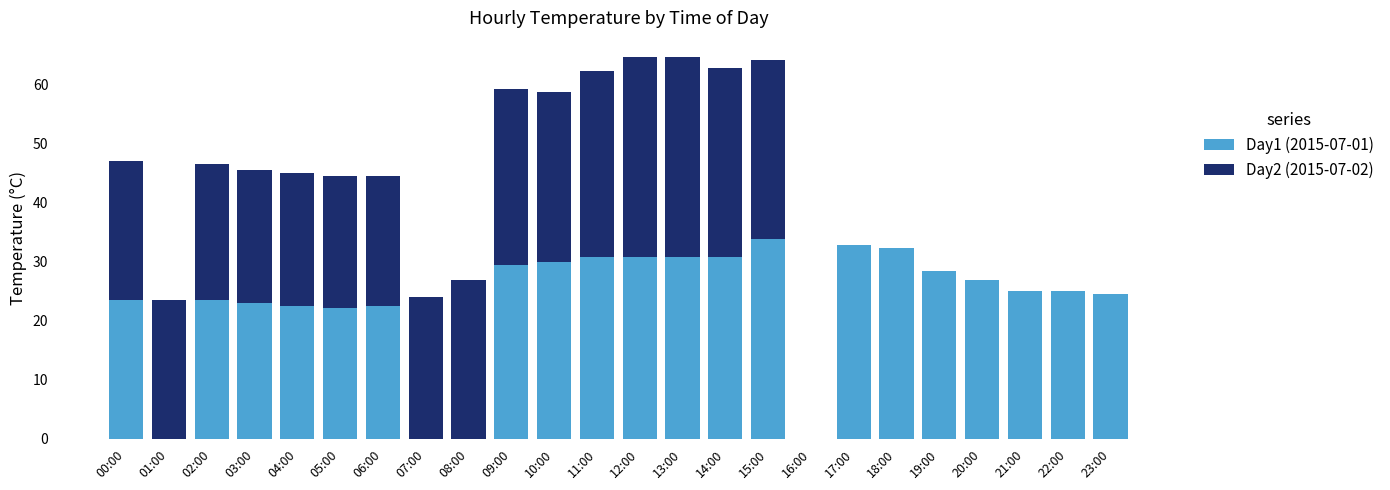

How many series are shown in this chart?

2